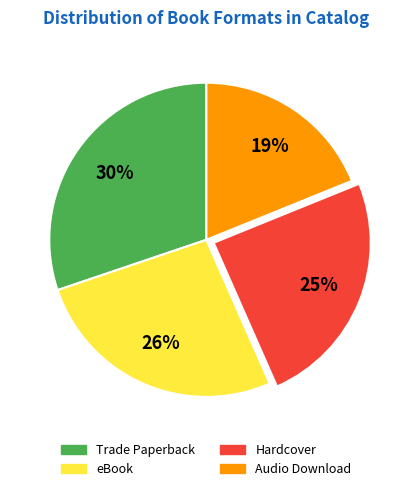

To the nearest percent, what is the average slice percentage?

25%